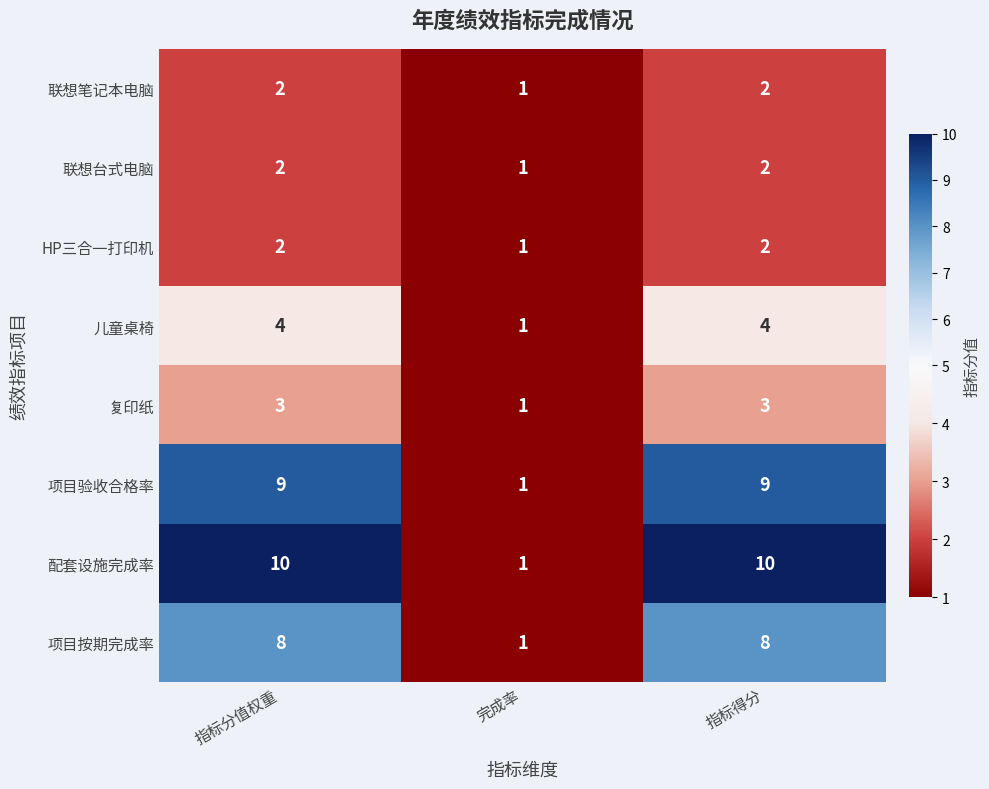

The value of 复印纸 at 指标得分 is 1. True or false?

False